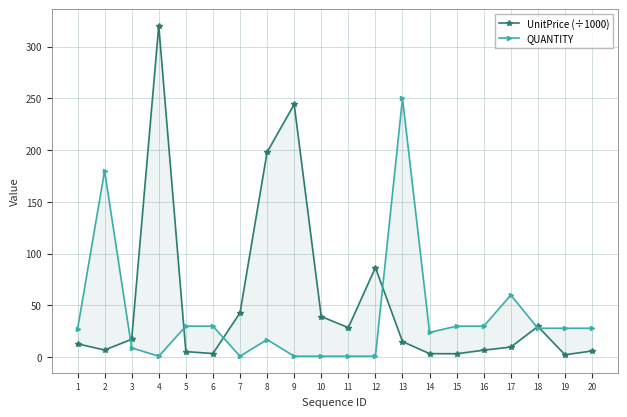

At which category is the sum across all series the highest?

4